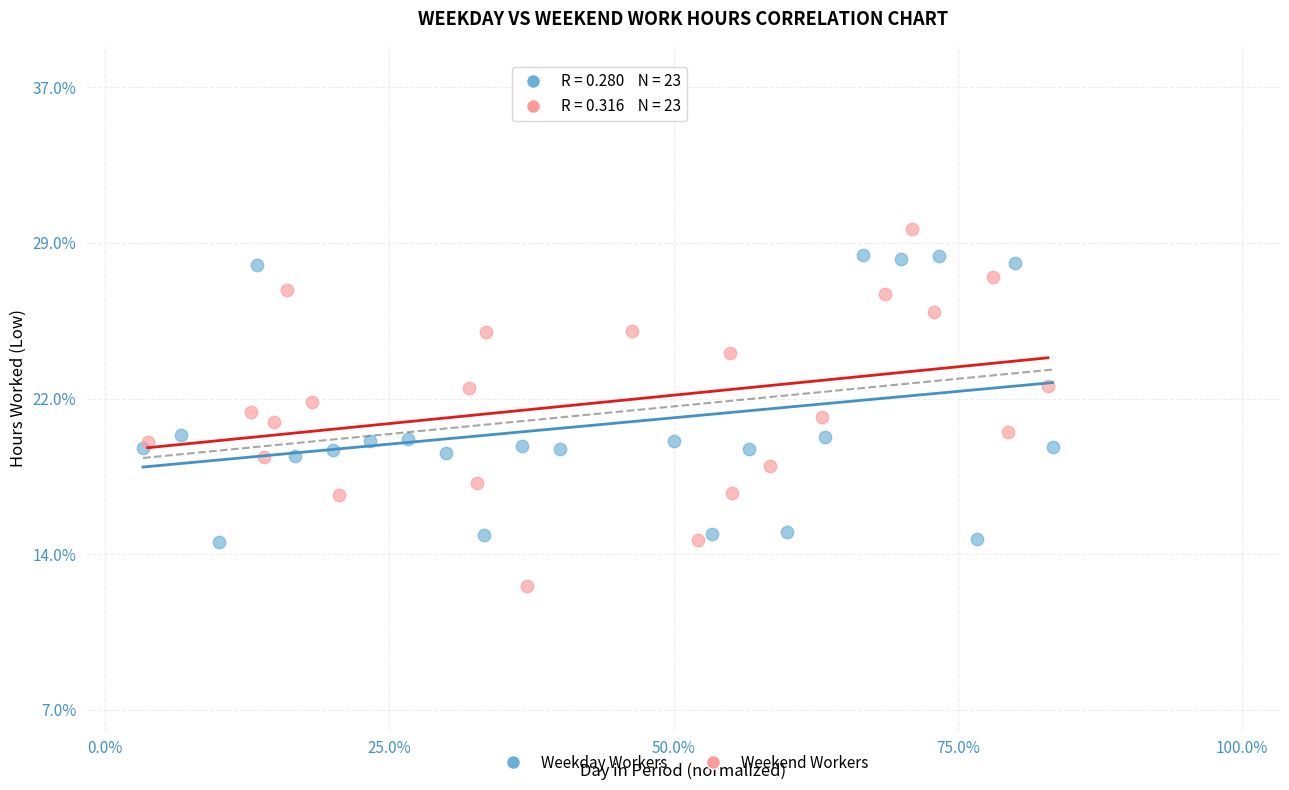

What are all the series names shown in the legend?

Weekday Workers, Weekend Workers